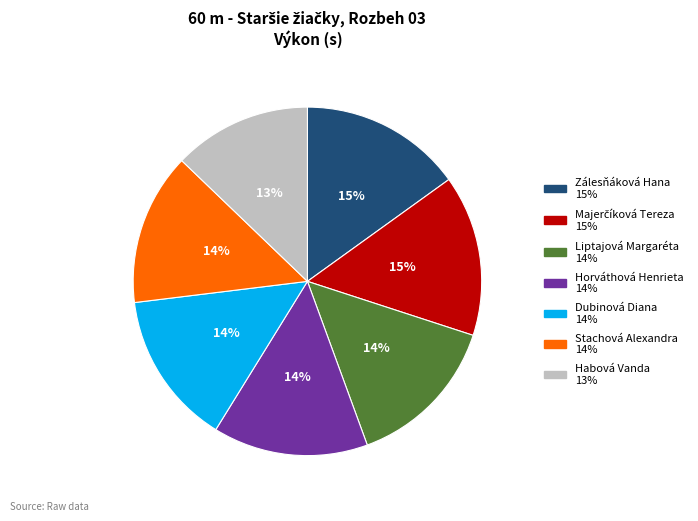

Between Stachová Alexandra and Habová Vanda, which is larger?

Stachová Alexandra